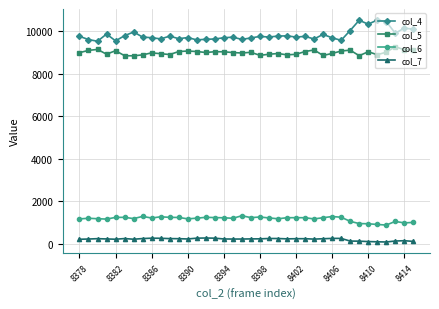

True or false: col_7 has more than 2 points higher than both neighbors.

True